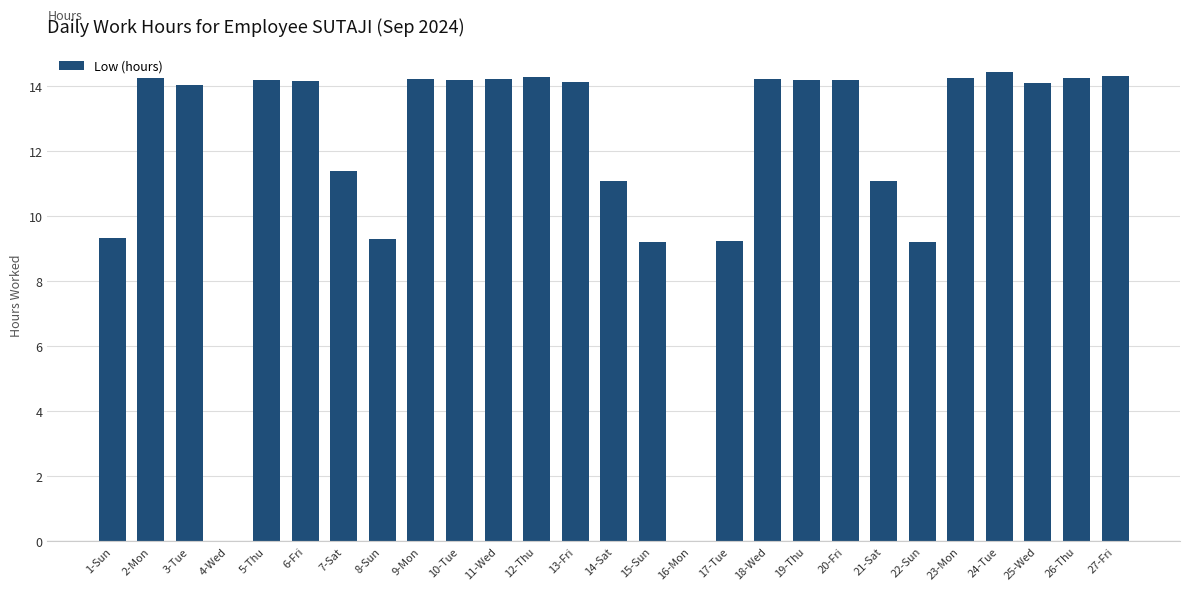

What is the greatest value displayed?

14.4